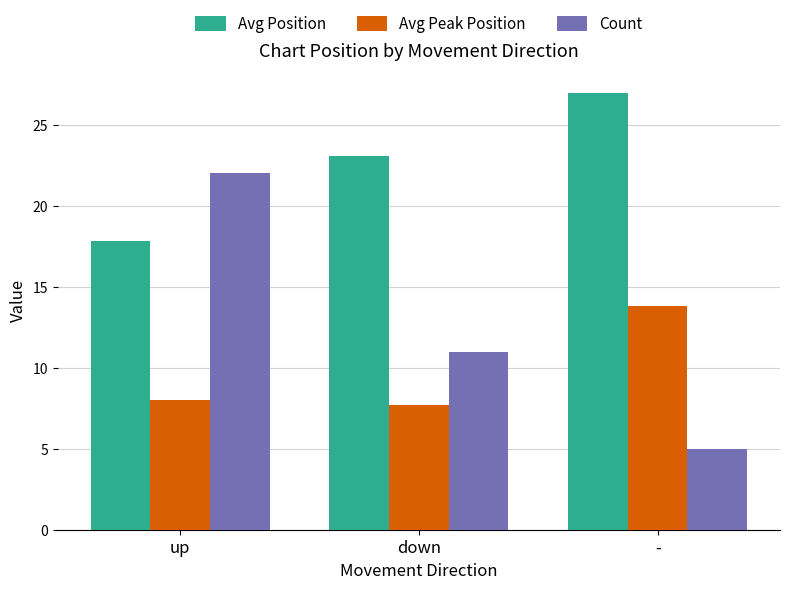

Rank the categories by Avg Position value from lowest to highest.

up, down, -